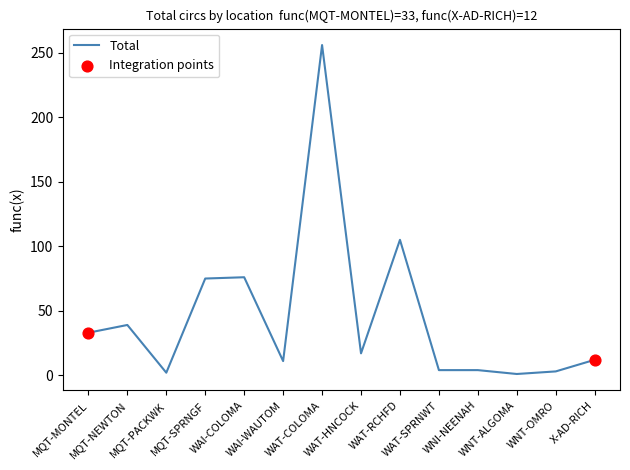

Approximately how many times larger is the value at WNT-OMRO compared to MQT-PACKWK?

1.5